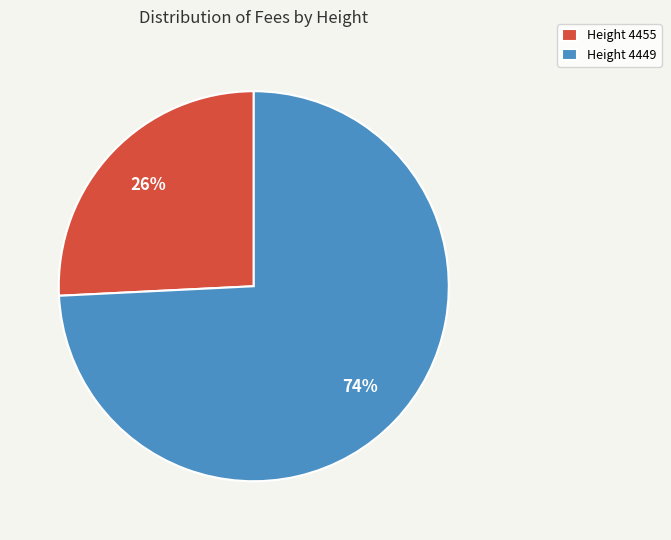

Rank the categories by value from lowest to highest.

Height 4455, Height 4449